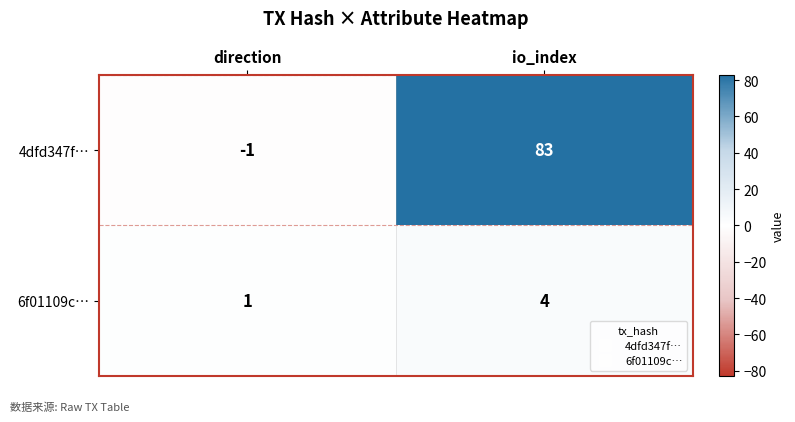

Reading left to right, what are all the values shown in this chart?

4dfd347f…: direction=-1	io_index=83
6f01109c…: direction=1	io_index=4